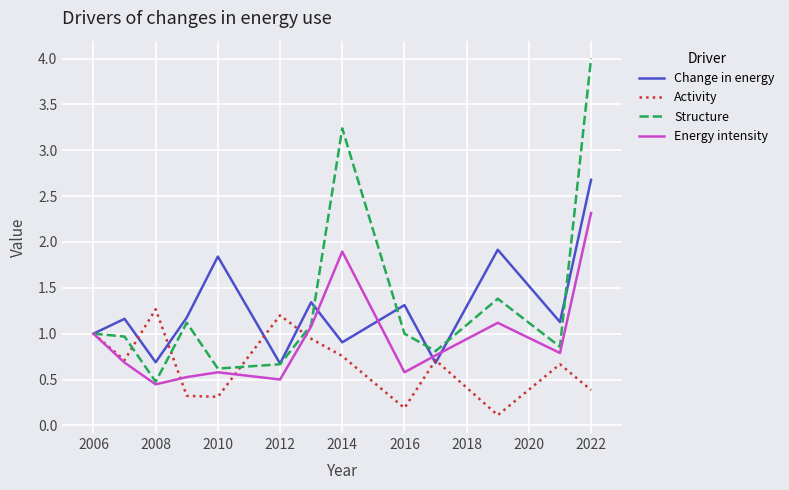

Rank the series by their maximum value, from highest to lowest.

Structure, Change in energy, Energy intensity, Activity